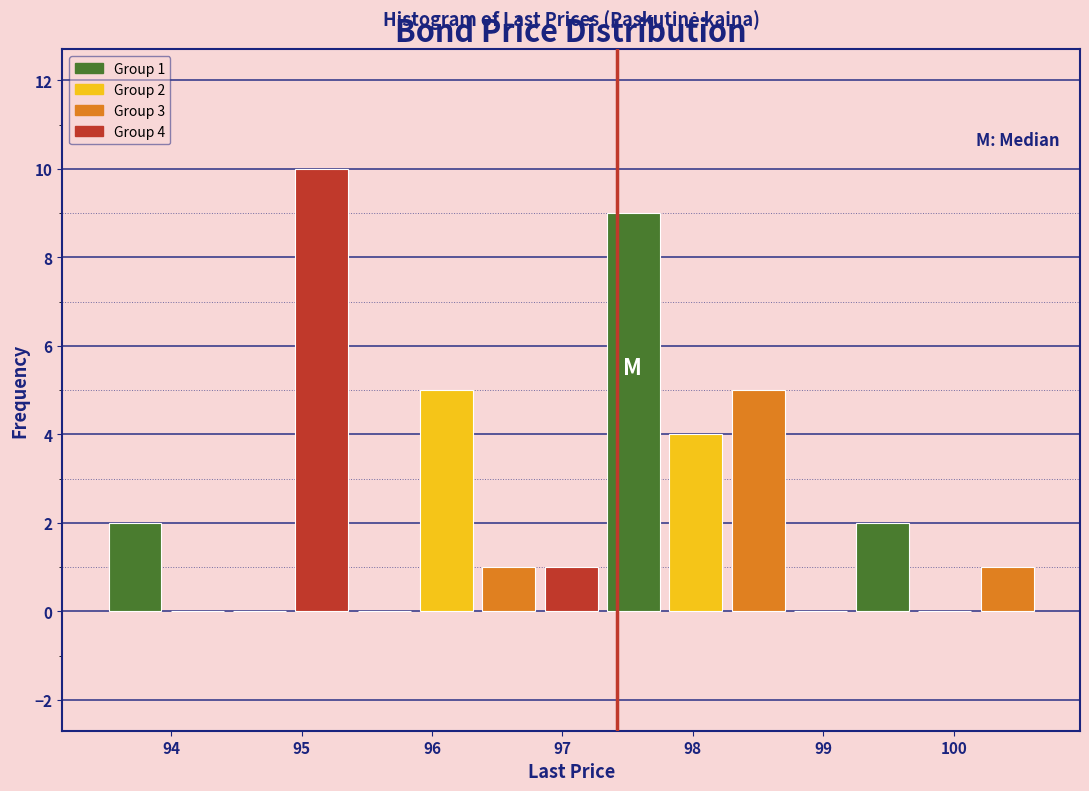

Which range on the x-axis has the tallest bar?

94.9 to 95.4